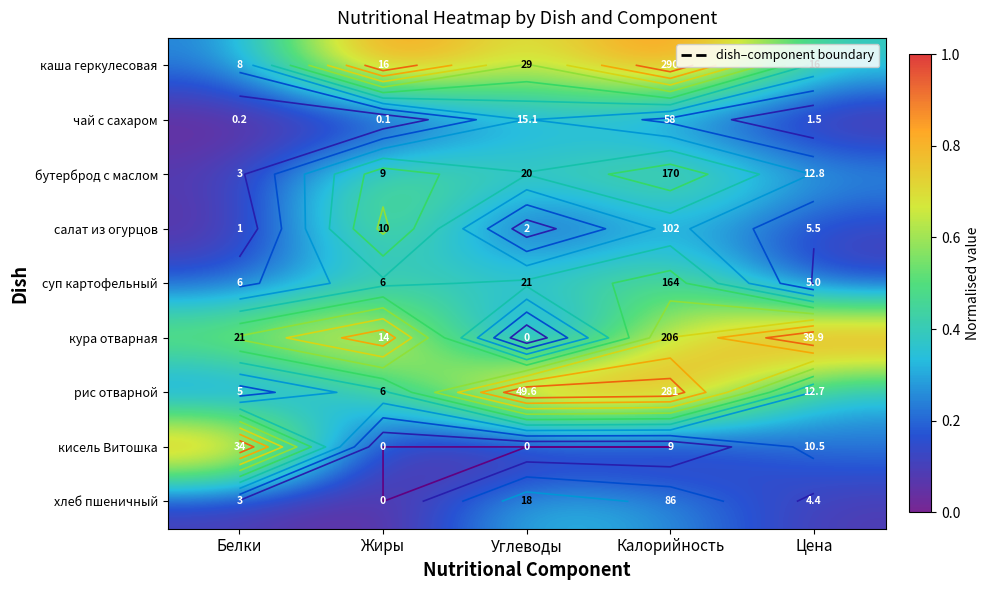

The салат из огурцов series shows 0.2 at Калорийность. True or false?

False